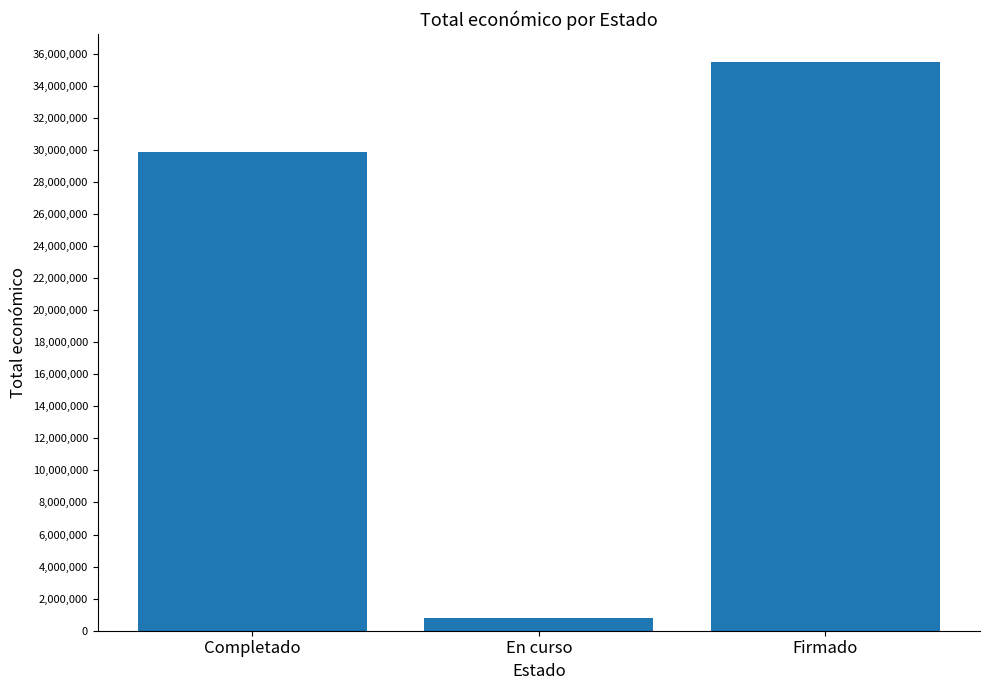

What position from the right is En curso?

2